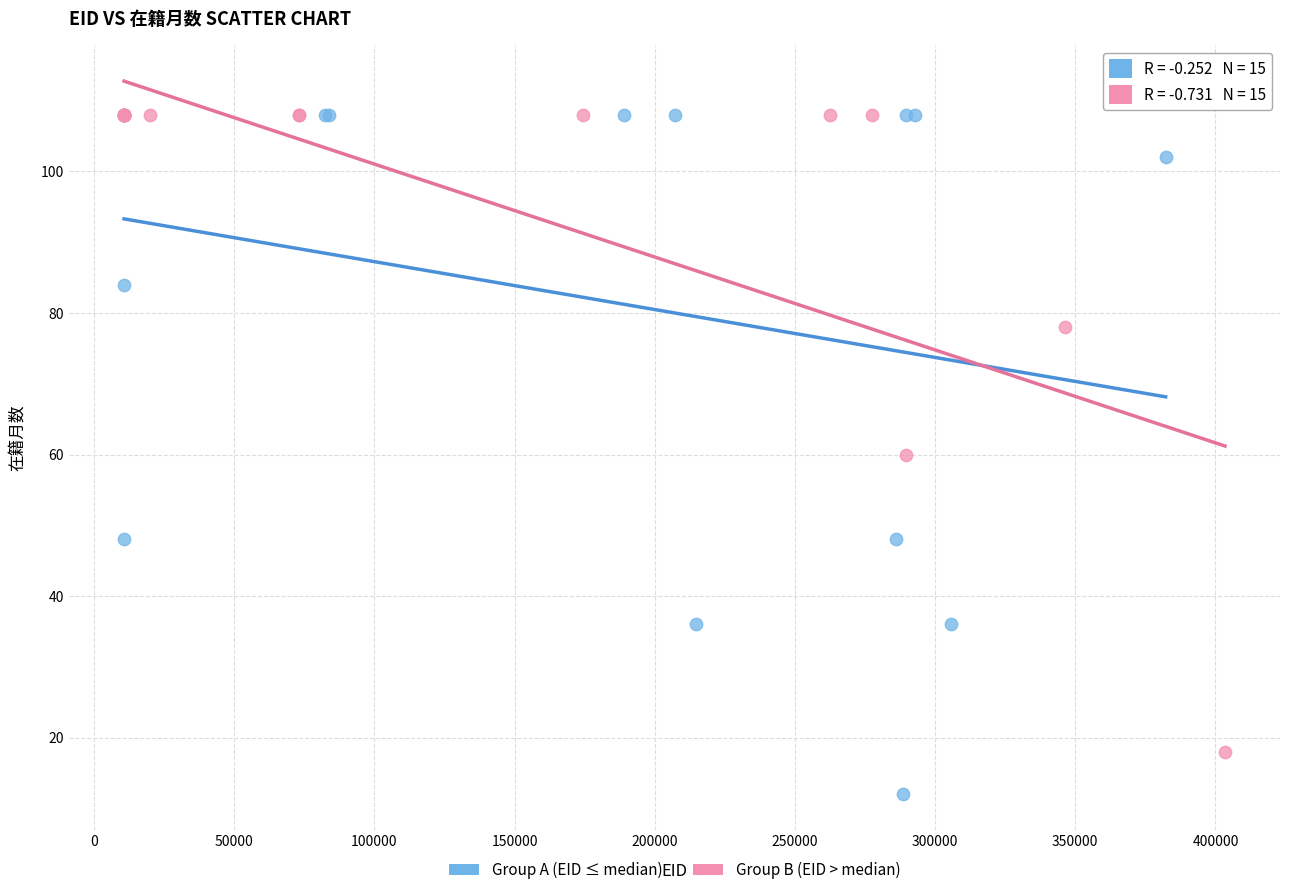

Which series contains the lowest Y value?

Group A (EID ≤ median)